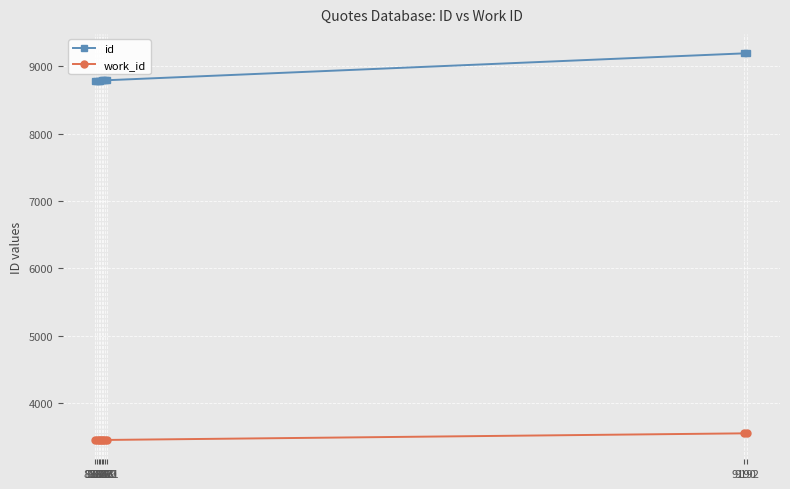

True or false: work_id and id cross at least once.

False